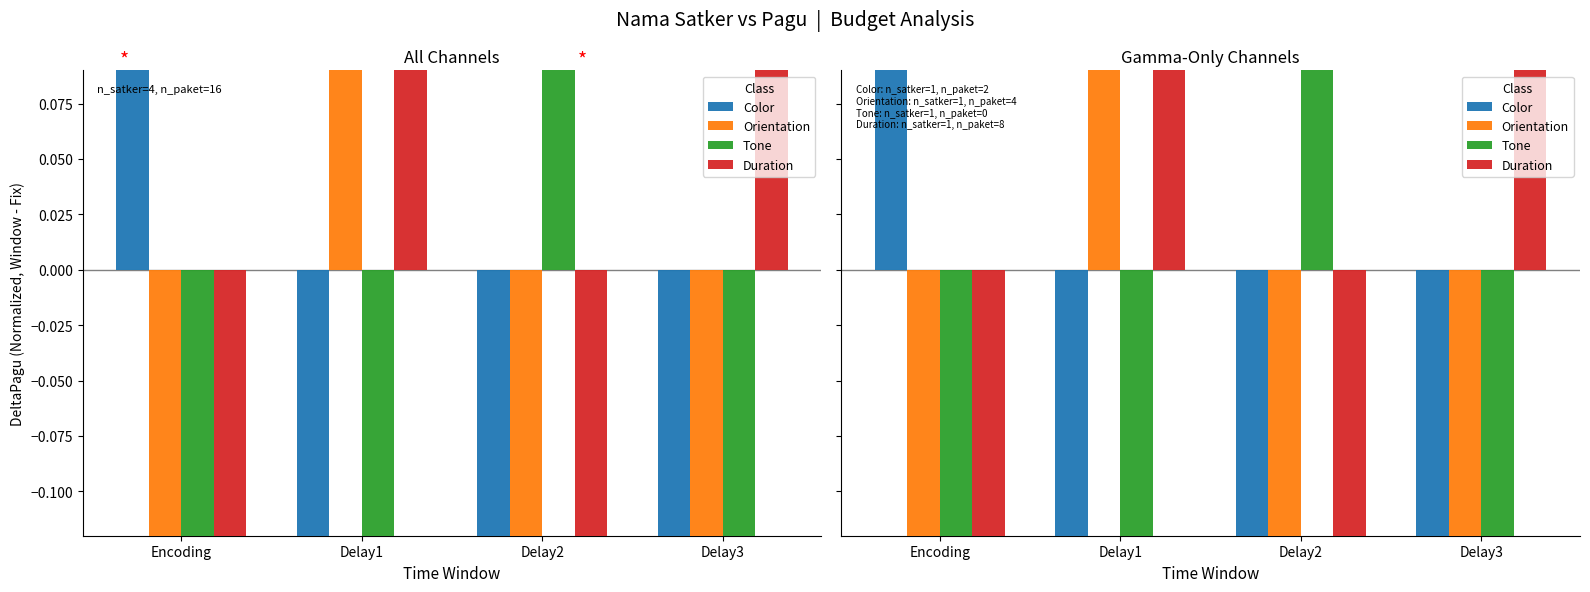

Which series contains the highest Y value?

Duration